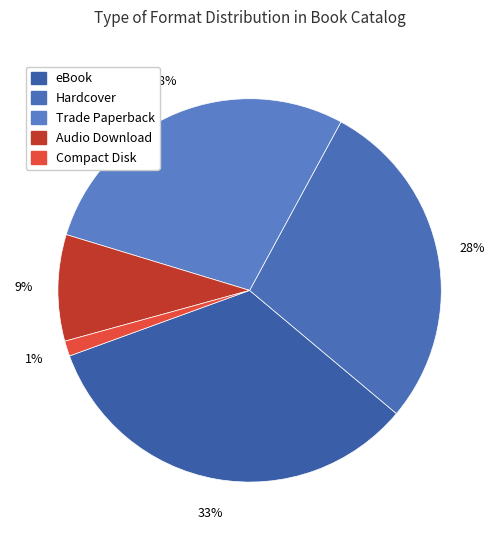

To the nearest percent, what is the average slice percentage?

20%